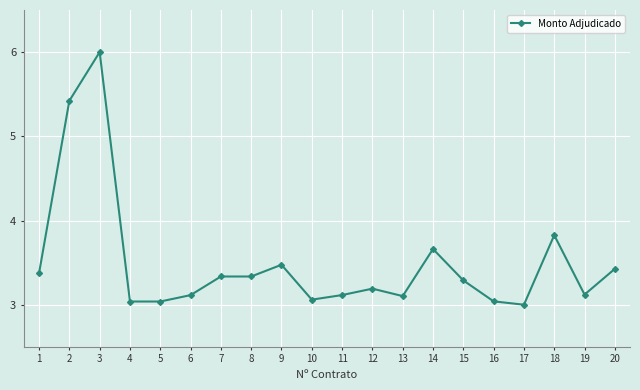

True or false: there are more than 2 points higher than both neighbors.

True